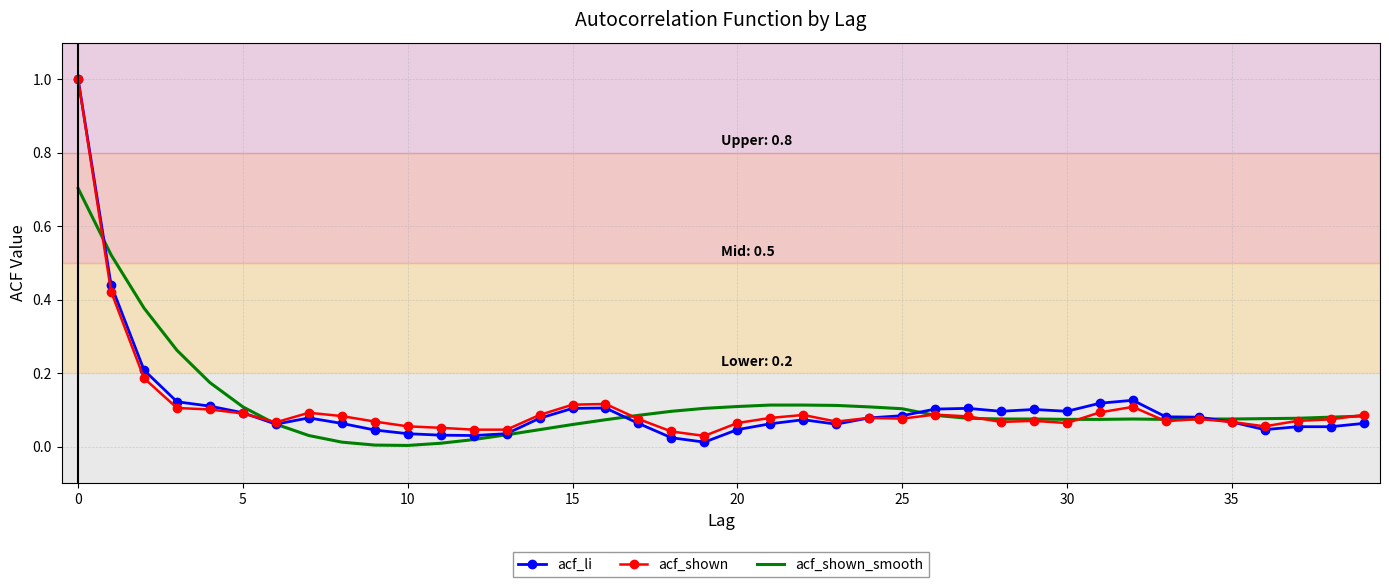

What is the greatest value displayed?

1.0